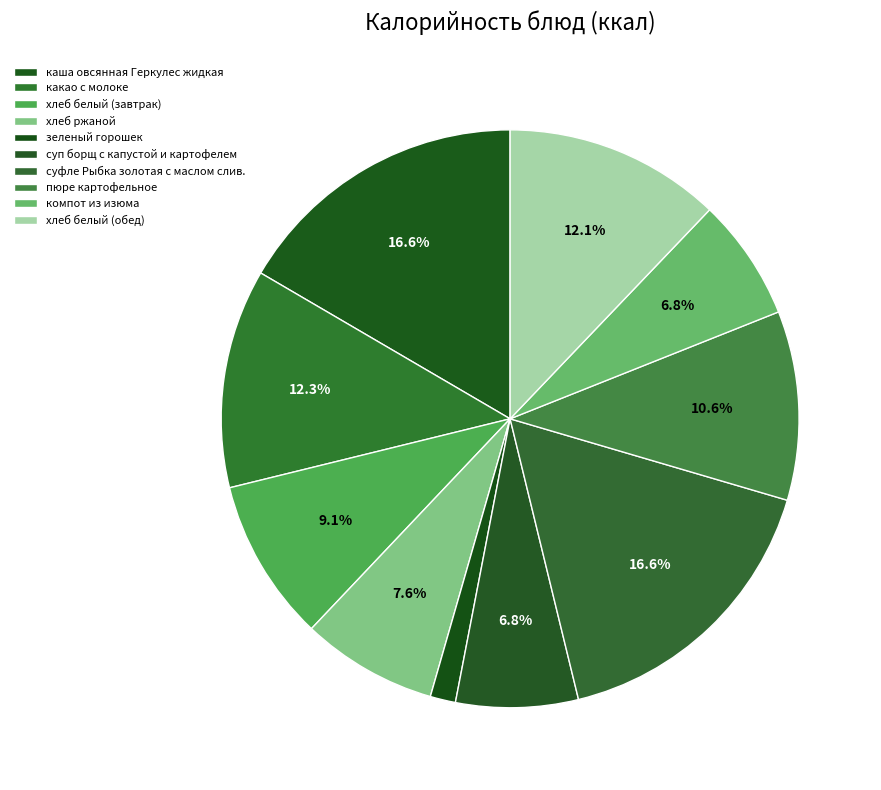

Count the number of slices in the pie.

10